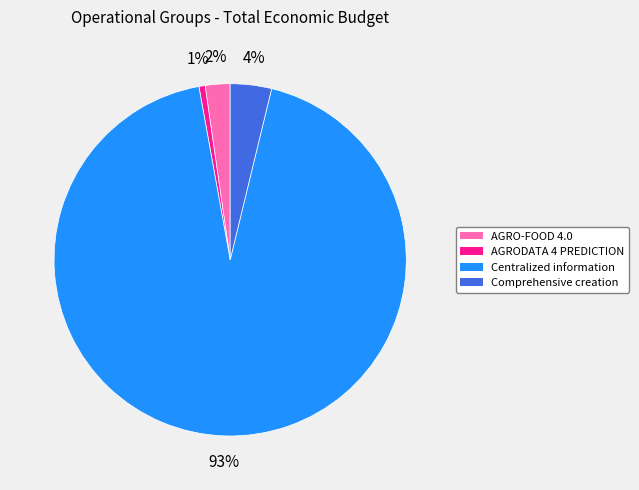

Combined, do AGRO-FOOD 4.0 and Comprehensive creation account for over 50%?

No